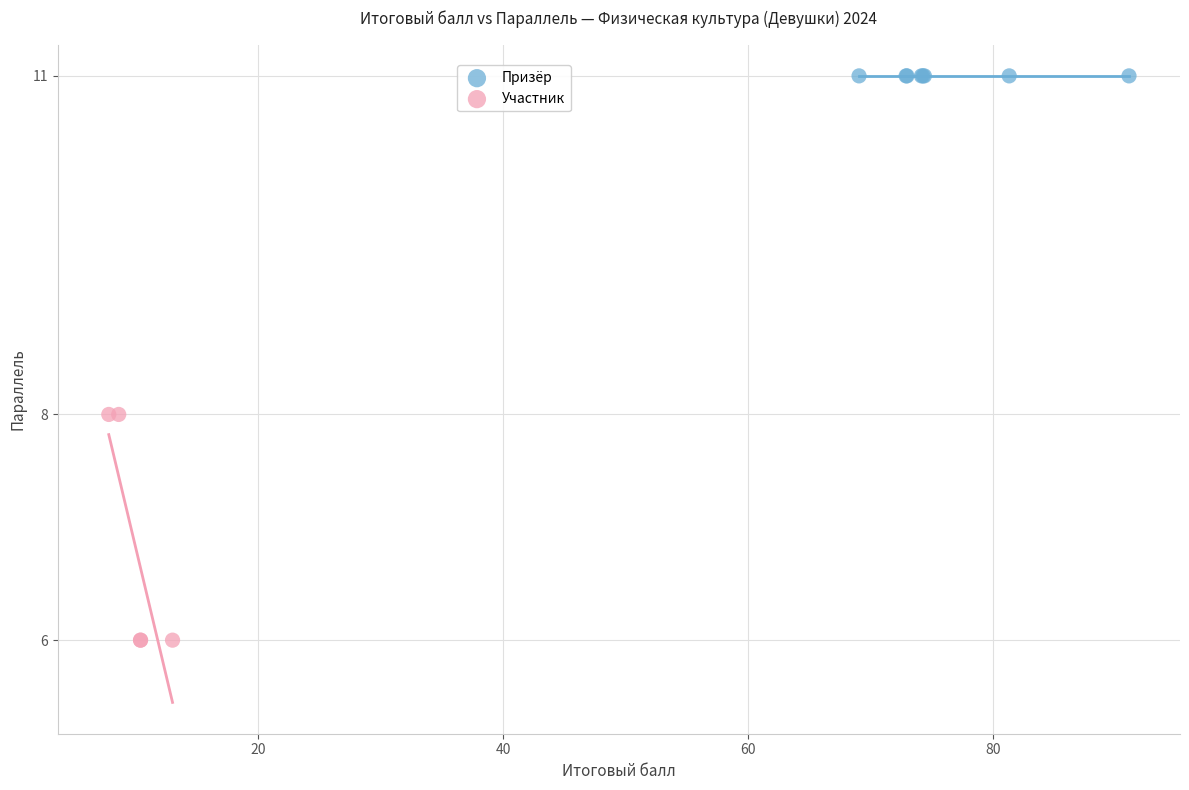

Which series contains the lowest Y value?

Участник